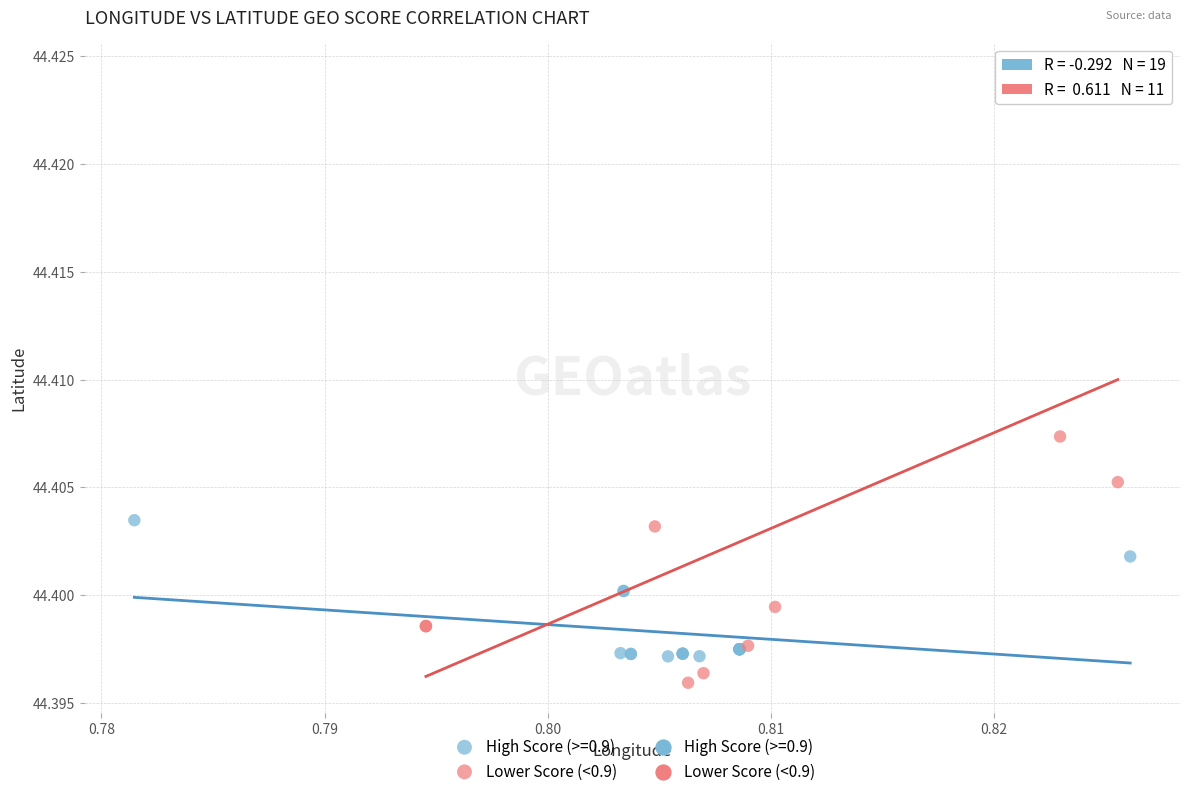

Which series reaches the maximum Y coordinate?

Lower Score (<0.9)